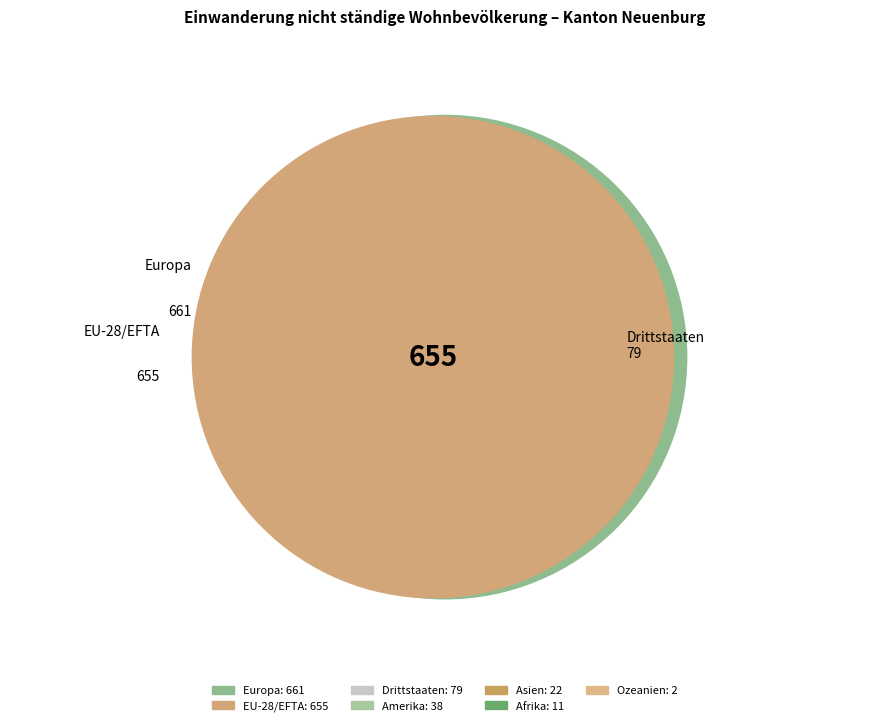

Is there any slice that represents more than half of the pie?

No